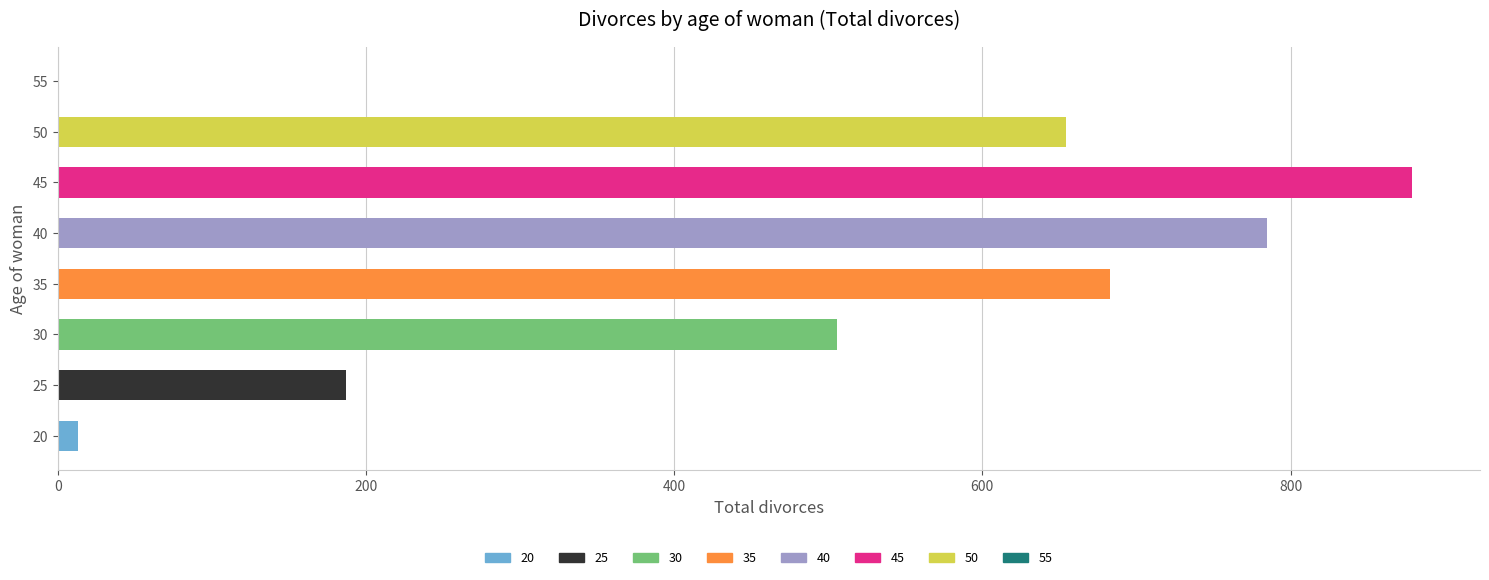

Are the bars grouped side by side (vs. stacked)?

No